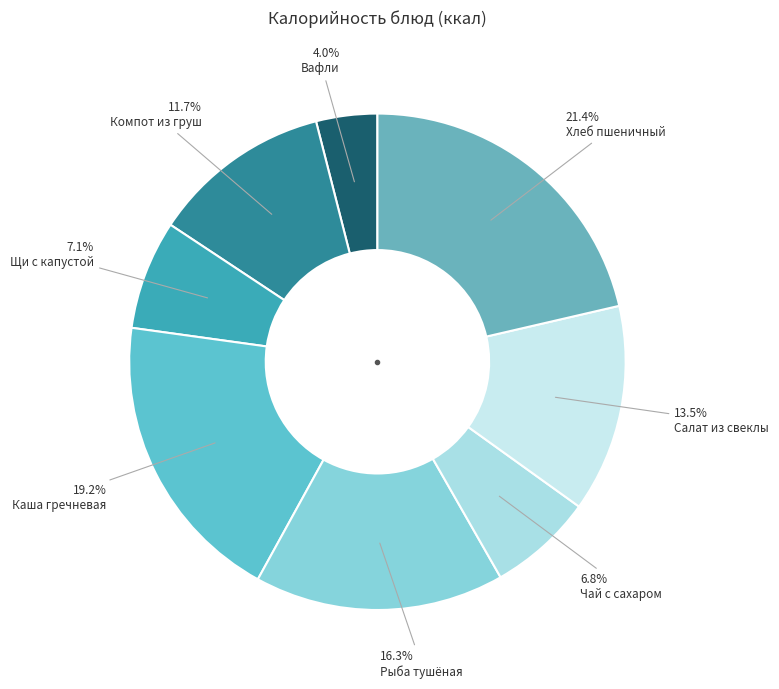

Is there any slice that represents more than half of the pie?

No